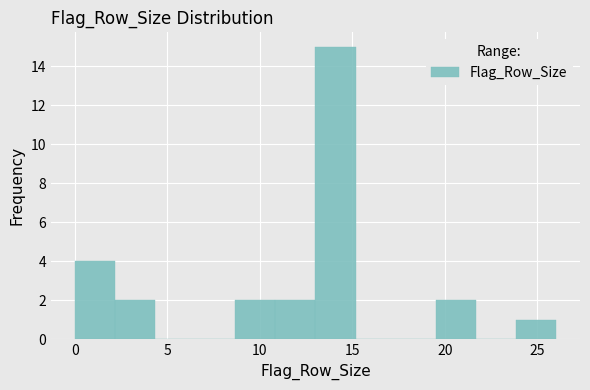

Reading left to right, list every bar in this chart as the range it spans on the x-axis followed by its height. Neither the bar edges nor the heights are printed on the chart, so give them approximately, as read against the axes.

0.0 to 2.0: 4
2.0 to 4.5: 2
4.5 to 6.5: 0
6.5 to 8.5: 0
8.5 to 11.0: 2
11.0 to 13.0: 2
13.0 to 15.0: 15
15.0 to 17.5: 0
17.5 to 19.5: 0
19.5 to 21.5: 2
21.5 to 24.0: 0
24.0 to 26.0: 1